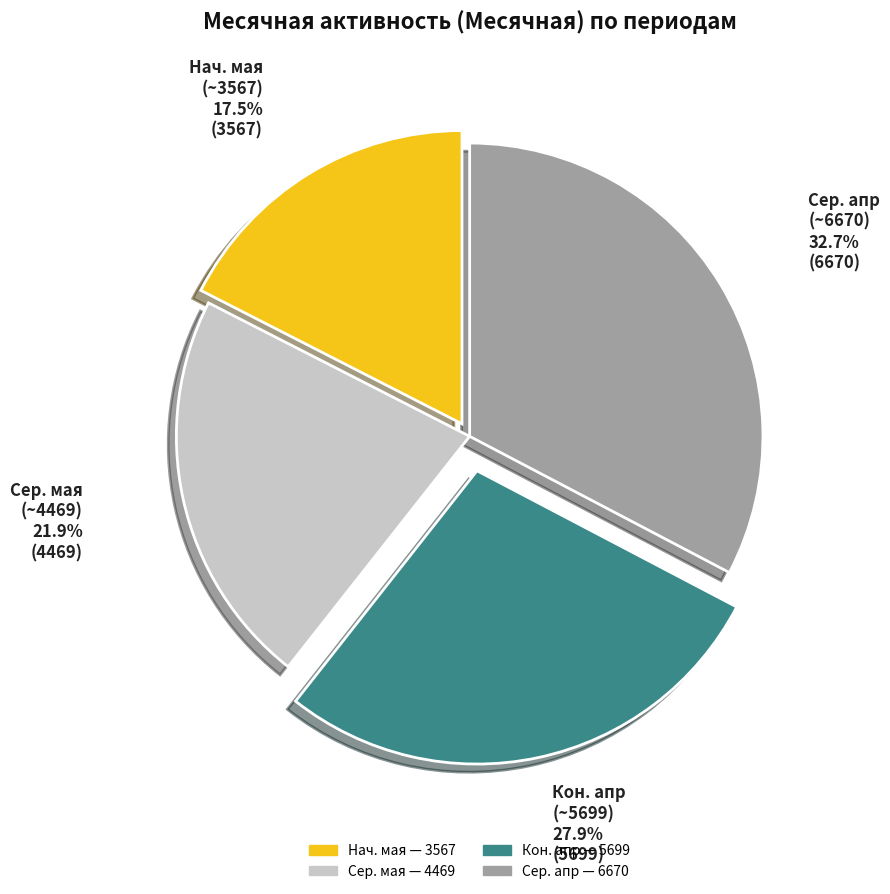

Count the number of slices in the pie.

4